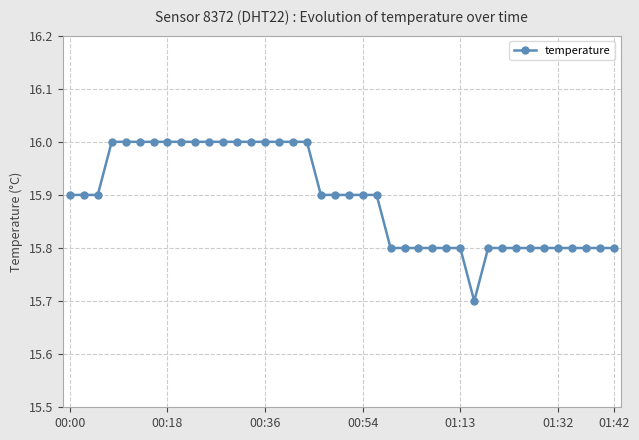

What is the value of the 39th point from the left?

15.8